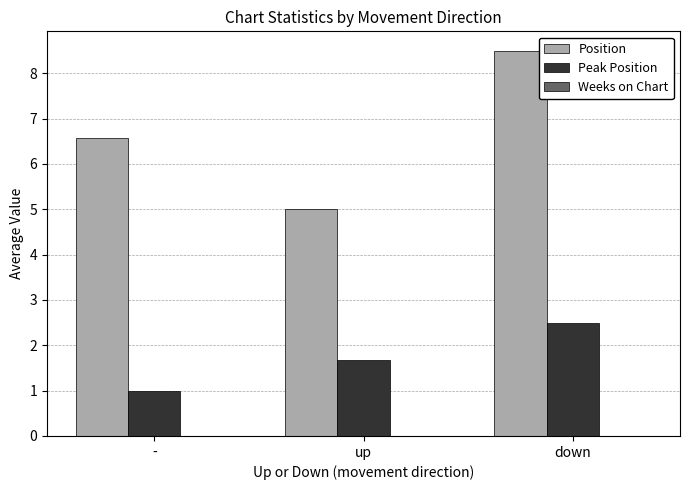

How many Position values are between 5 and 8?

2